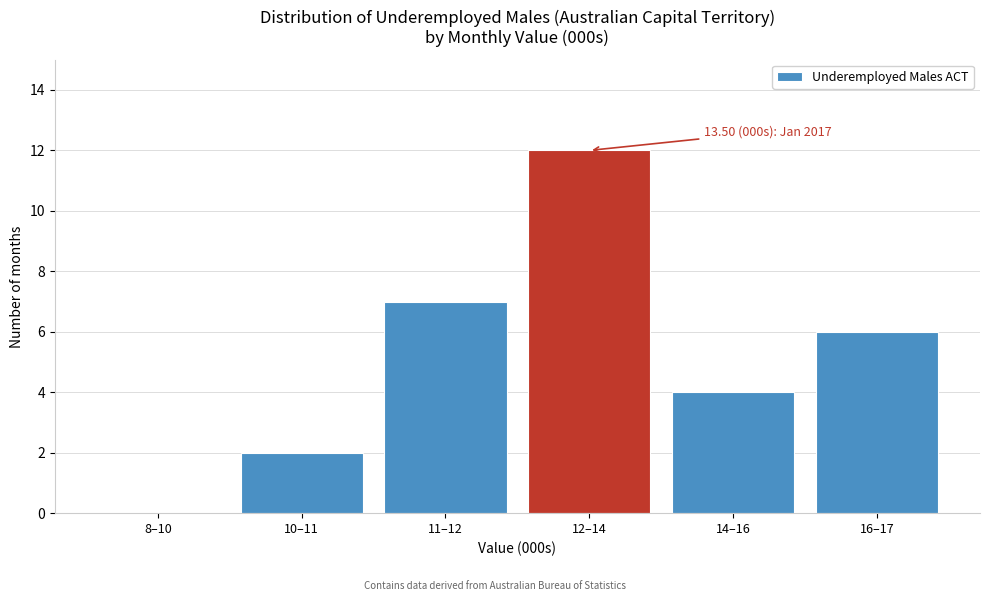

Reading right to left, what are all the values shown in this chart?

16–17=6	14–16=4	12–14=12	11–12=7	10–11=2	8–10=0